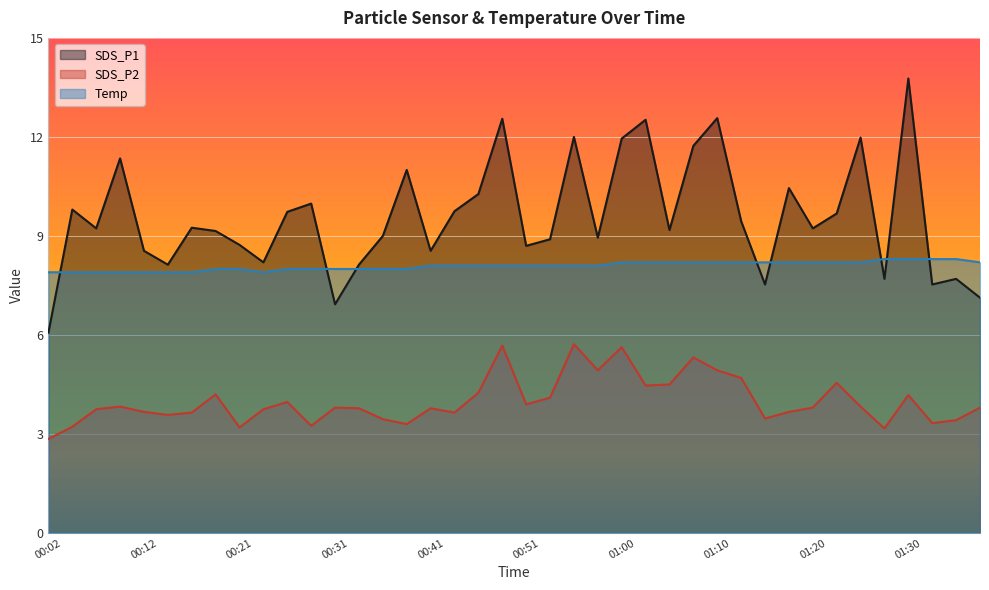

Rank the series by their average value, from highest to lowest.

SDS_P1, Temp, SDS_P2